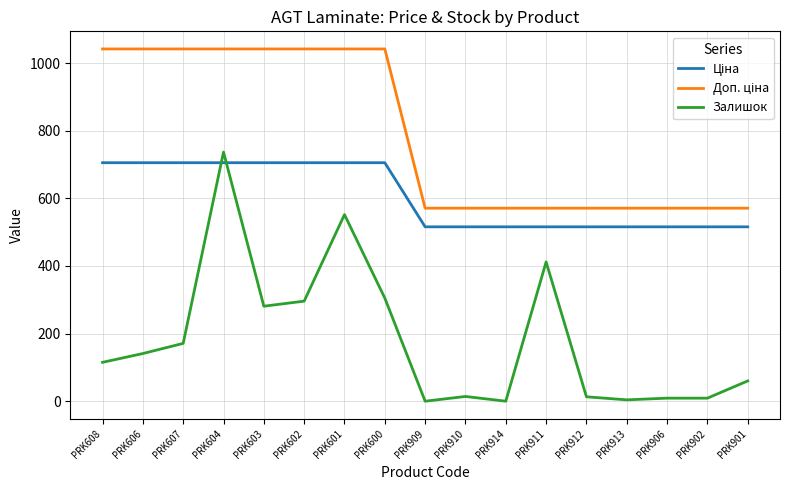

Does the chart display data point markers on the line(s)?

No